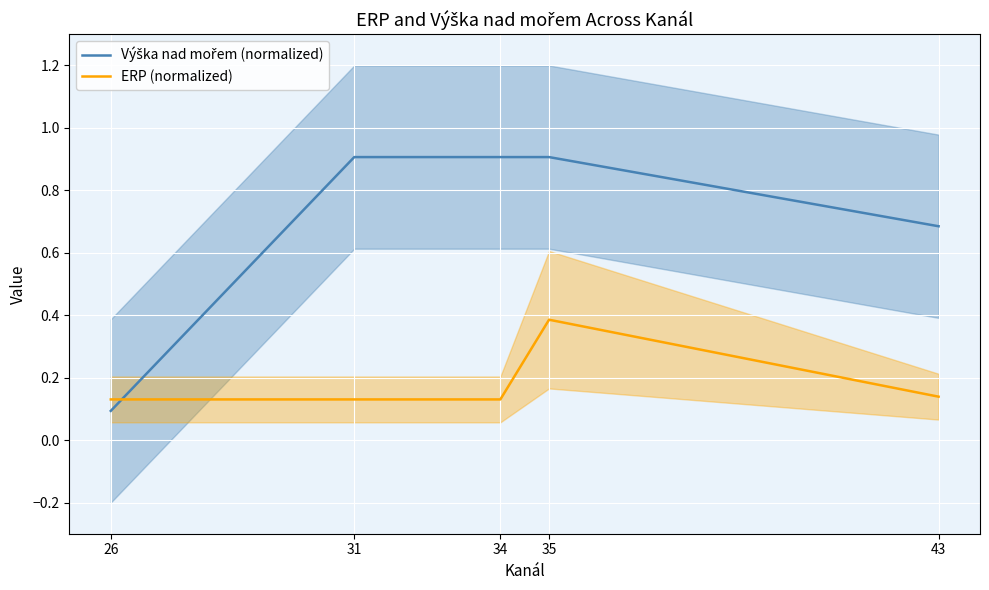

Where is the first local maximum for ERP (normalized)?

35